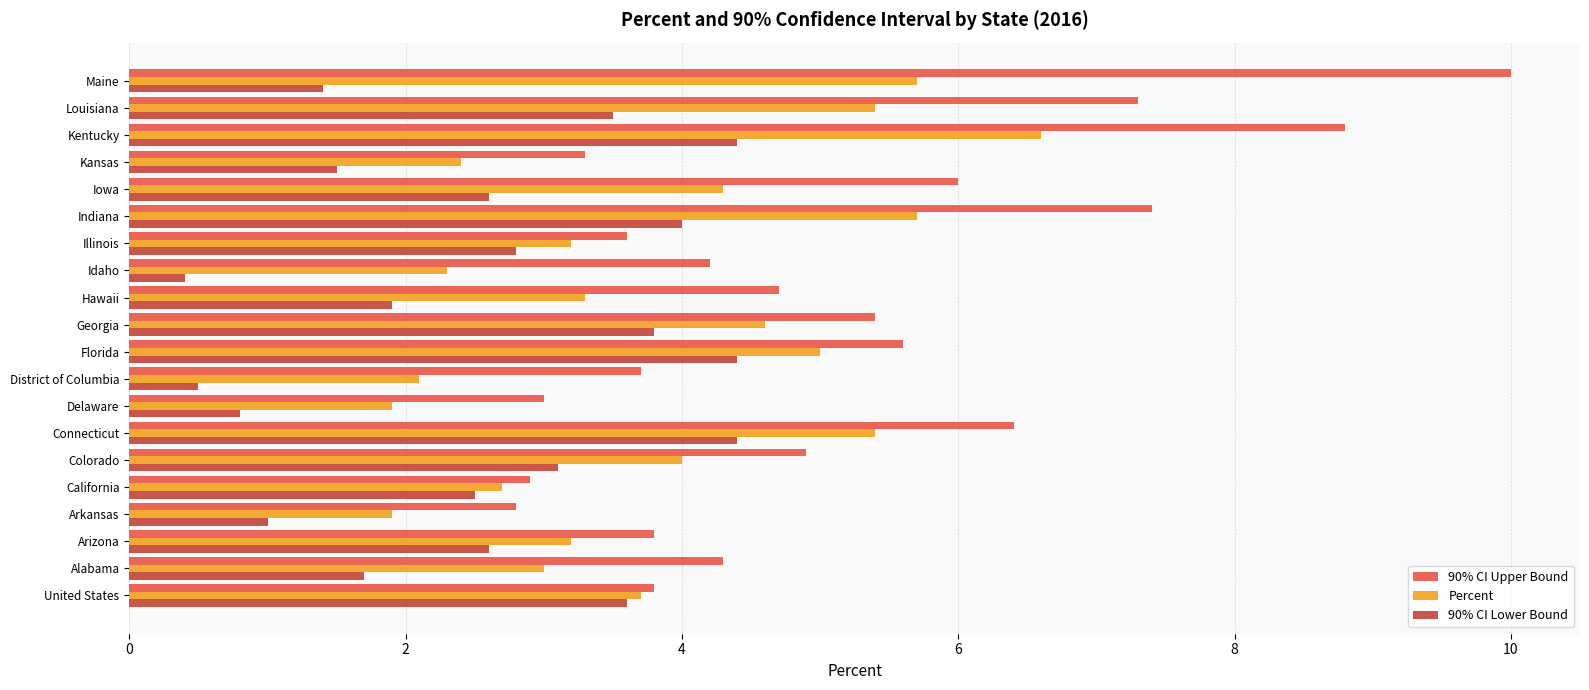

The Percent series shows 4.0 at Colorado. True or false?

True